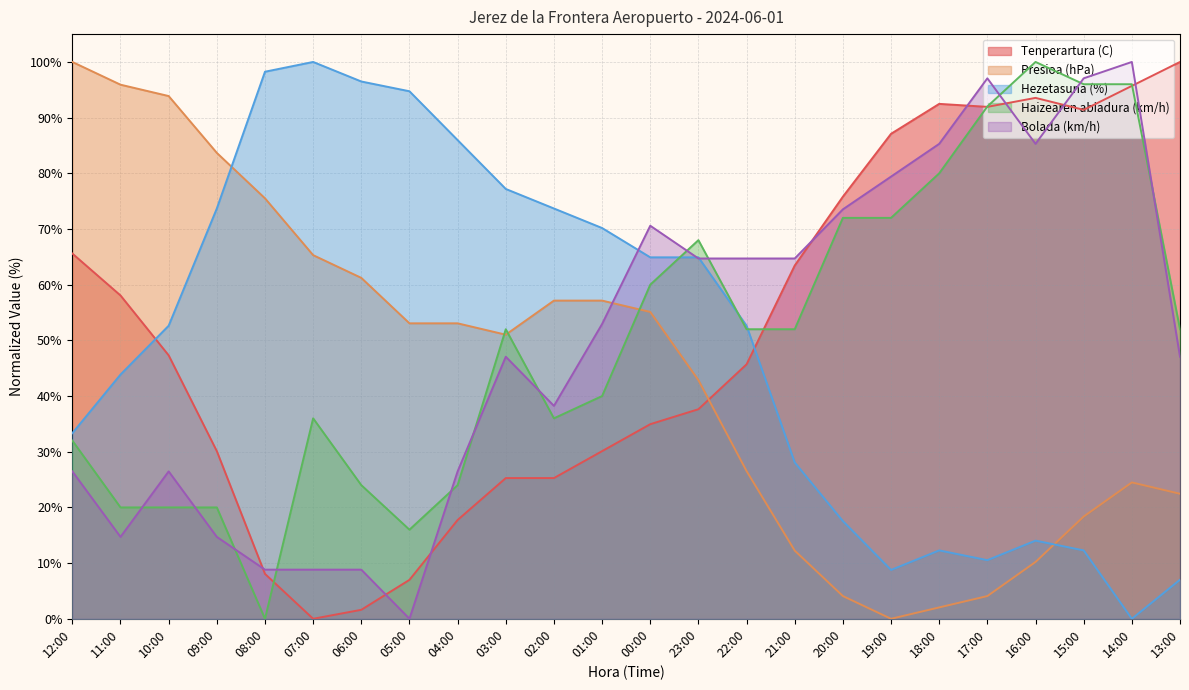

What is the value of the Haizearen abiadura (km/h) point at the 12th from the left?

40.0